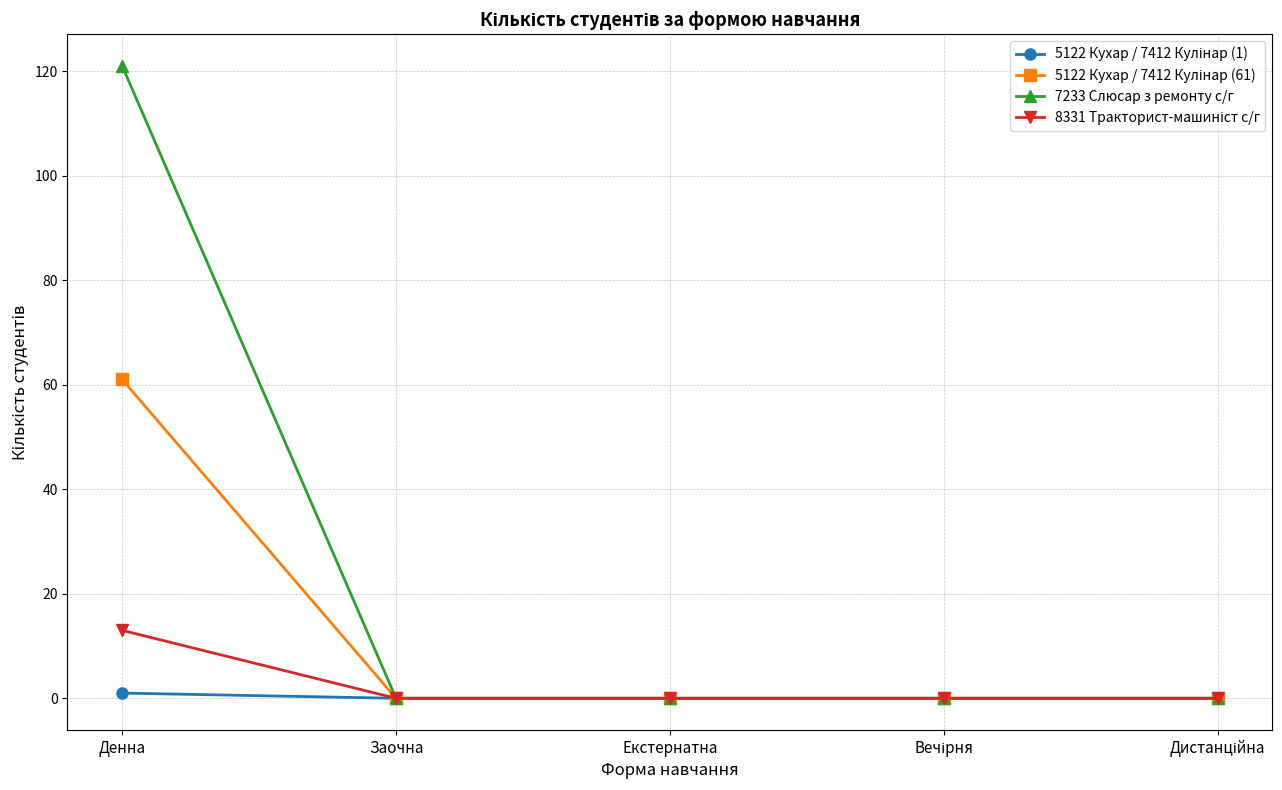

Which category has the highest value across all series?

Денна